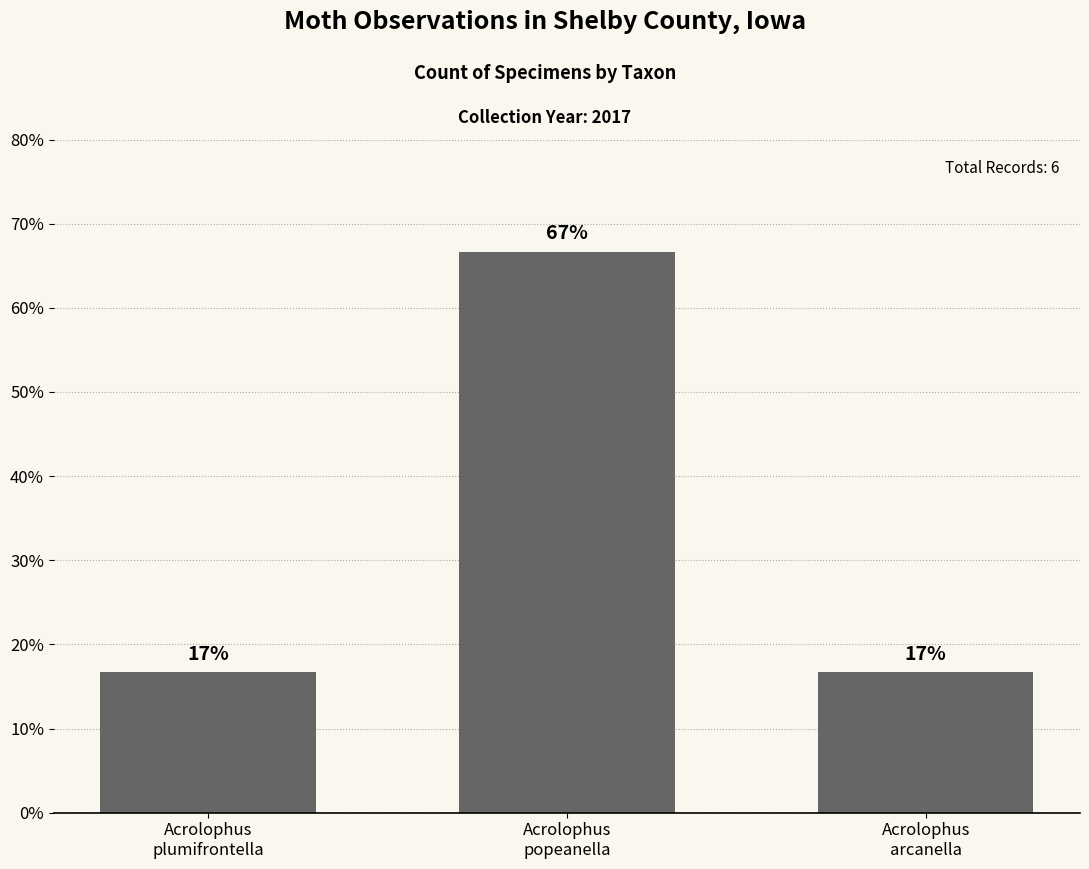

At which category does the chart reach its minimum across all series?

Acrolophus
plumifrontella